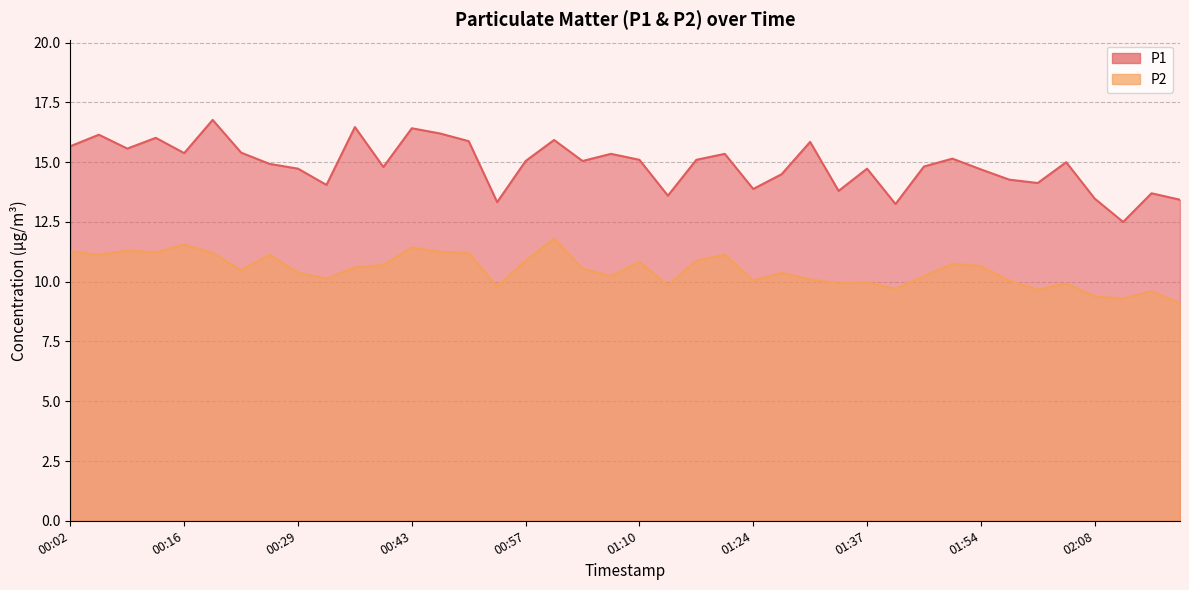

Where is P1 nearest to the value 14?

00:33